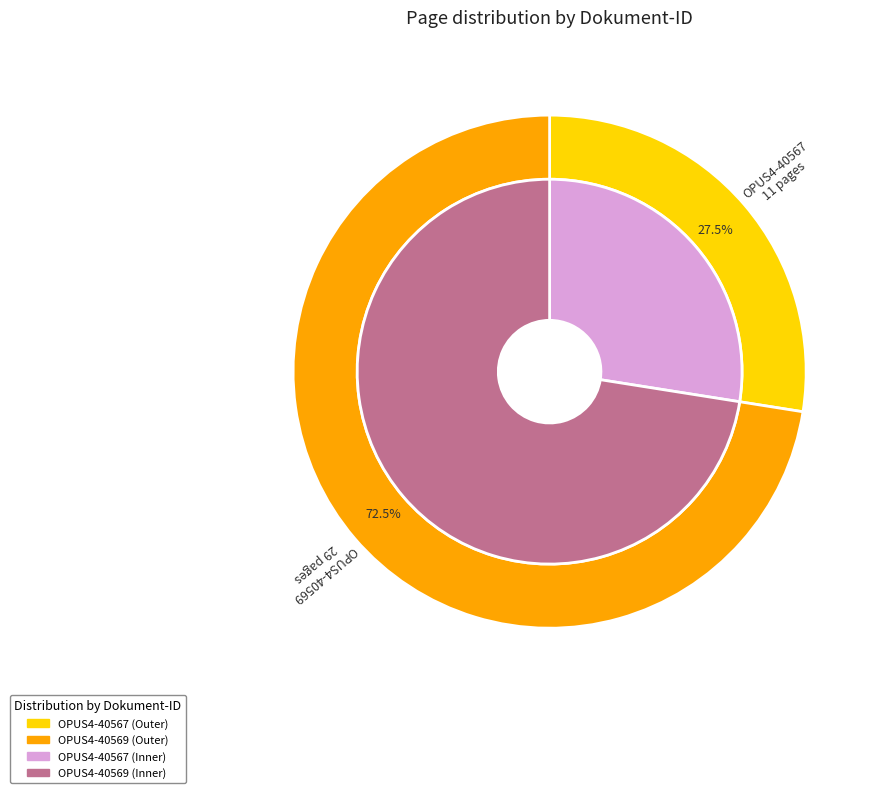

How many slices are in this pie chart?

2